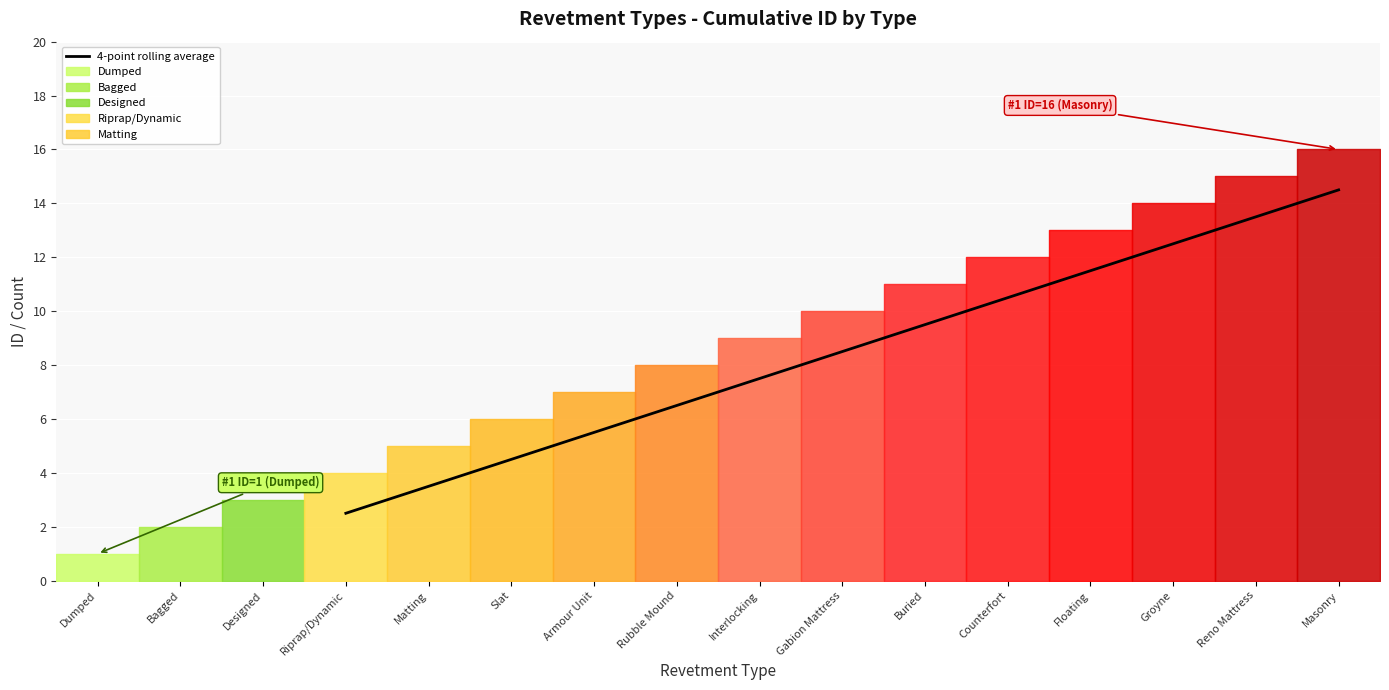

Rank the categories by 4-point rolling average value from highest to lowest.

Masonry, Reno Mattress, Groyne, Floating, Counterfort, Buried, Gabion Mattress, Interlocking, Rubble Mound, Armour Unit, Slat, Matting, Riprap/Dynamic